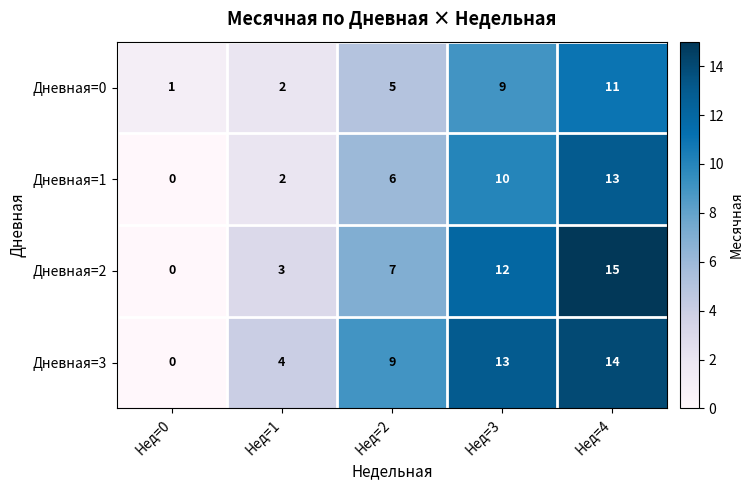

The Дневная=1 series shows 10 at Нед=3. True or false?

True